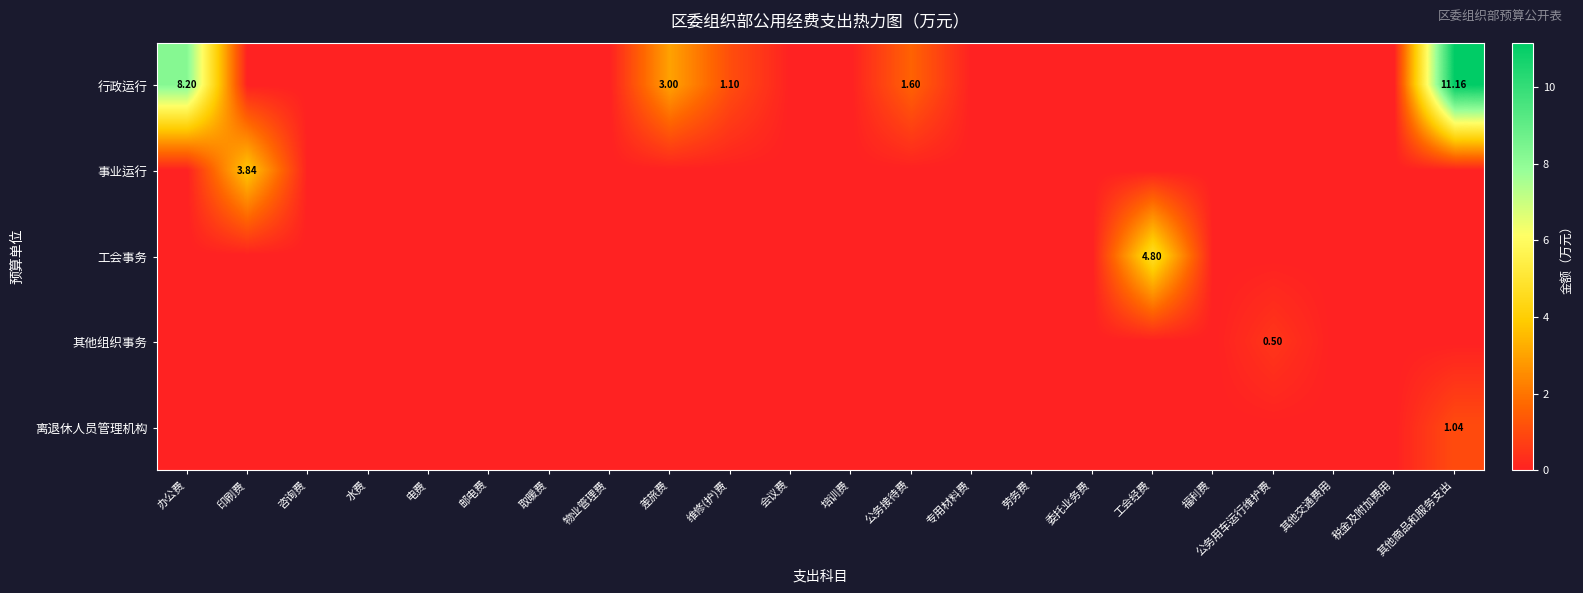

What is the difference between the maximum and minimum values in the 事业运行 series?

3.8